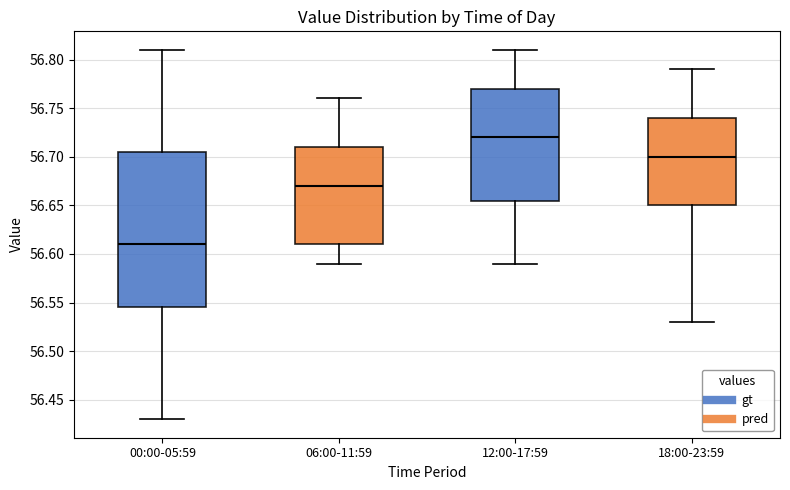

Which box's median line is the highest?

12:00-17:59